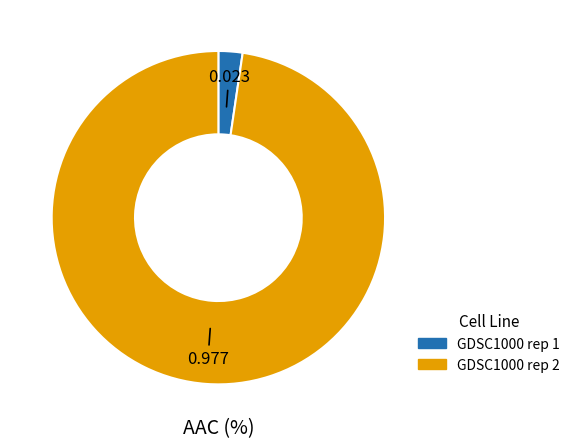

Do GDSC1000 rep 2 and GDSC1000 rep 1 together represent more than half of the pie?

Yes